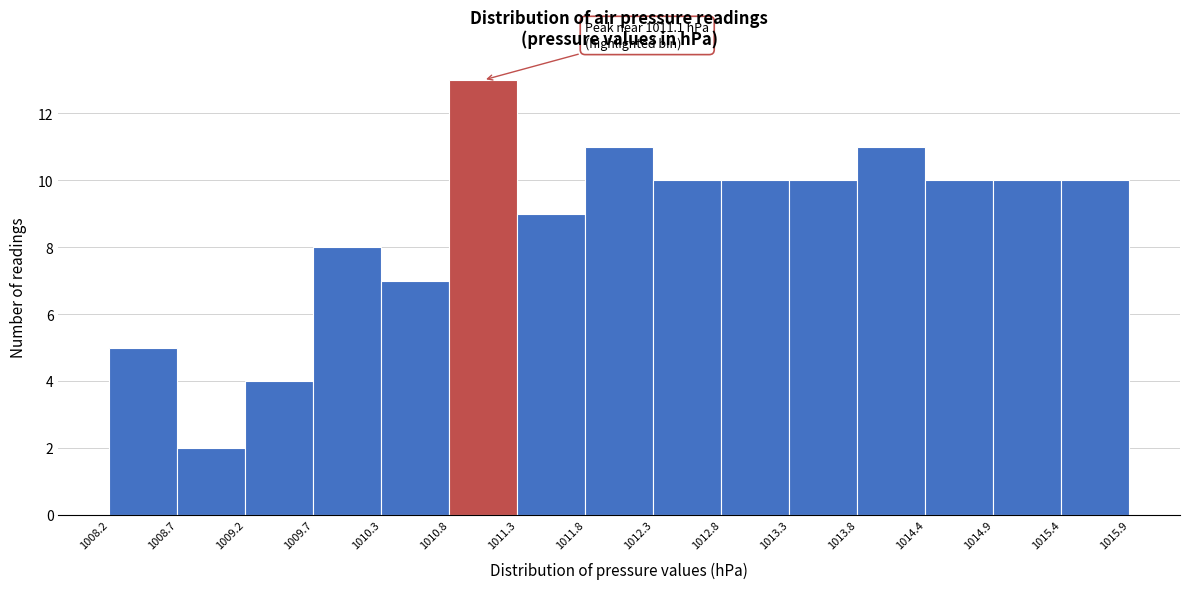

Which range on the x-axis has the tallest bar?

1010.8 to 1011.3